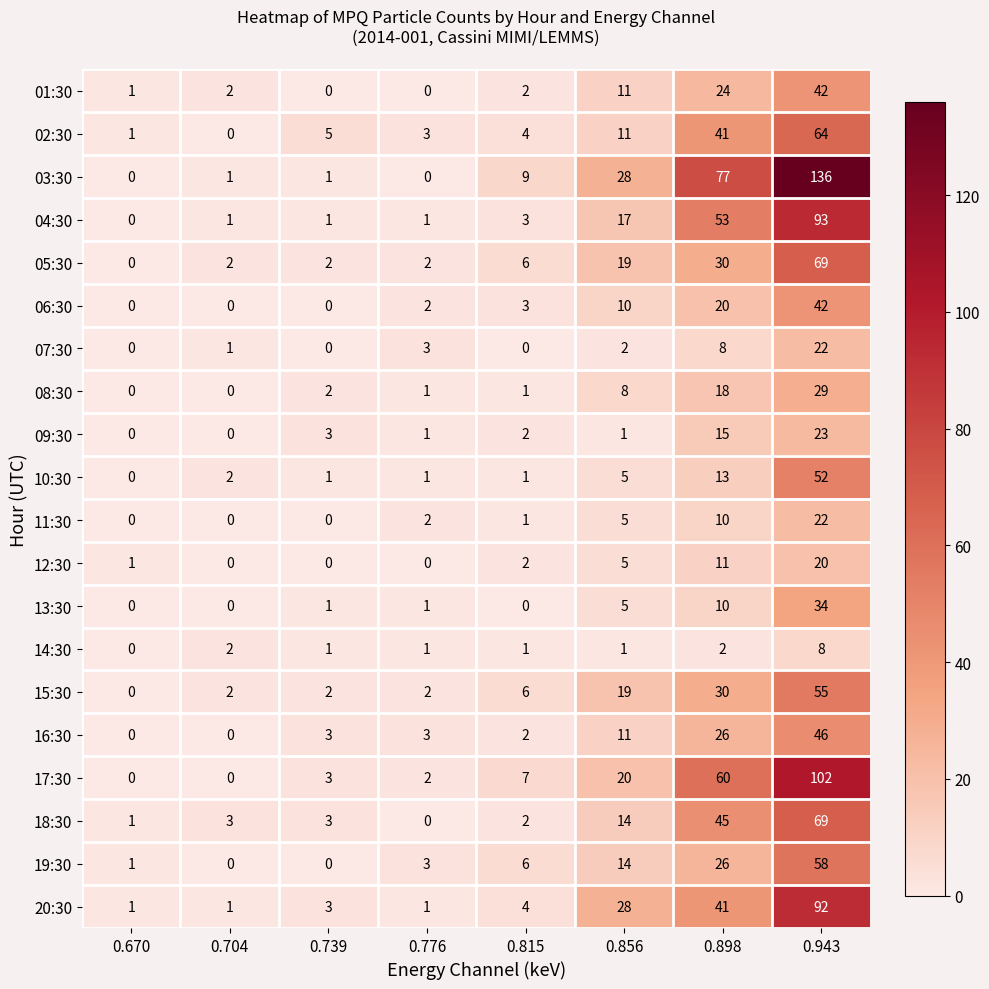

What is the average value of the 04:30 series?

21